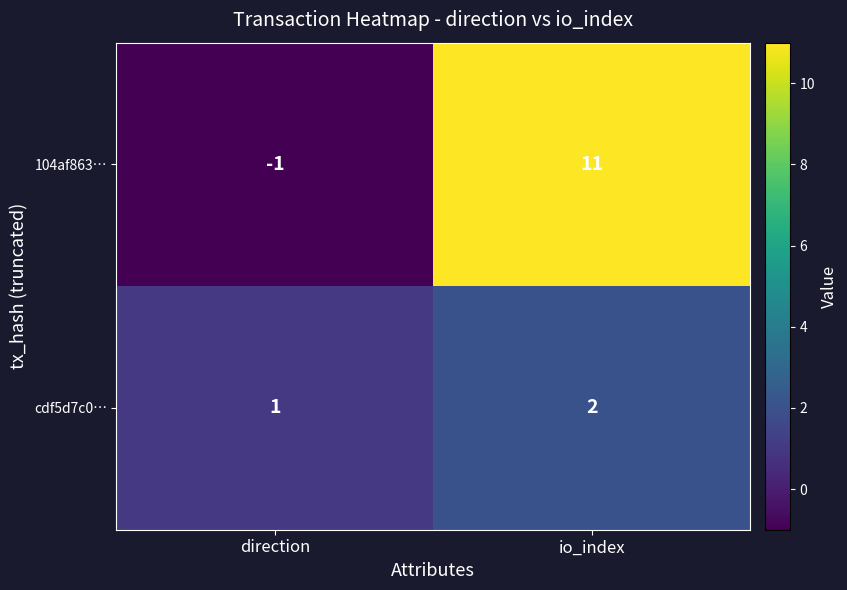

How many distinct data groups are displayed?

2